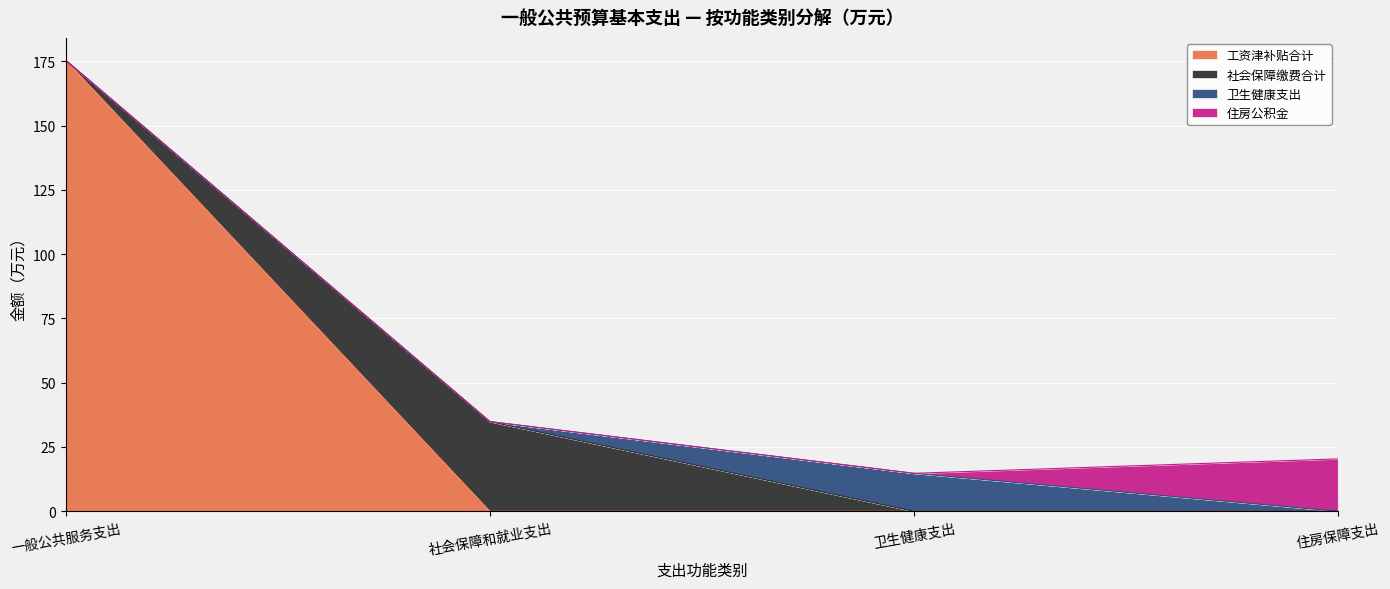

What is the maximum value shown in the chart?

175.3